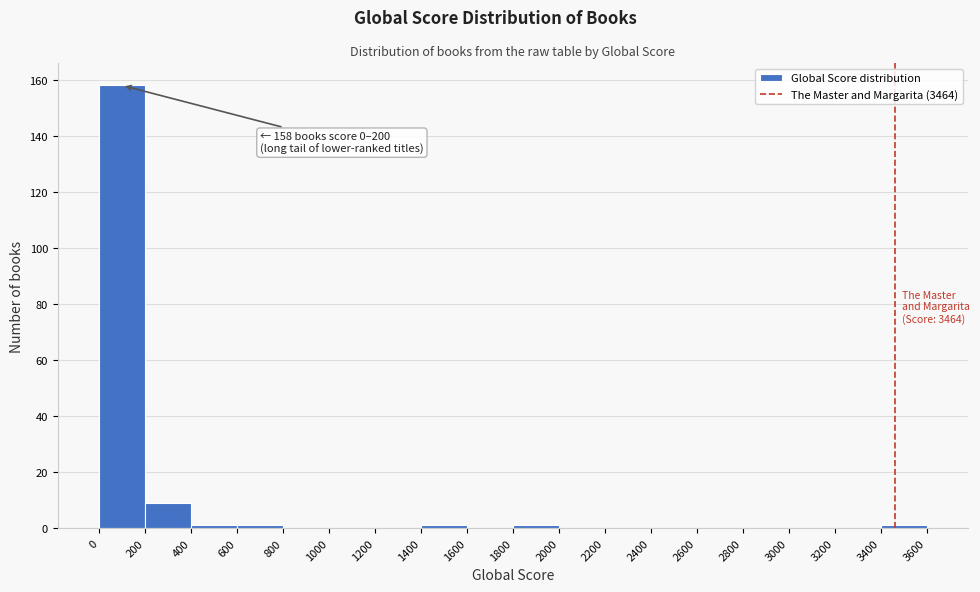

Which range on the x-axis has the tallest bar?

0 to 200